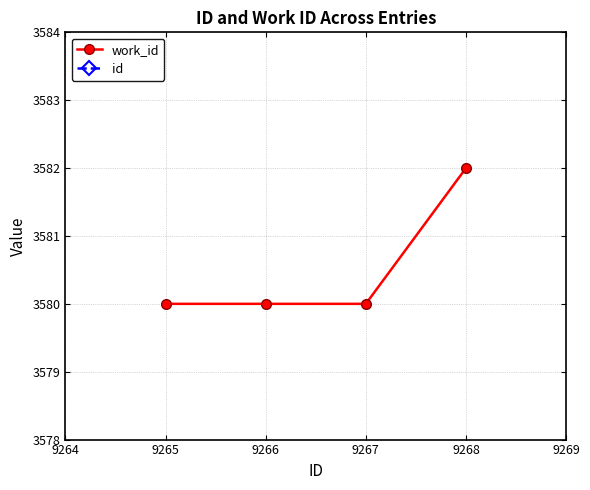

What is the lowest value of the work_id series?

3580